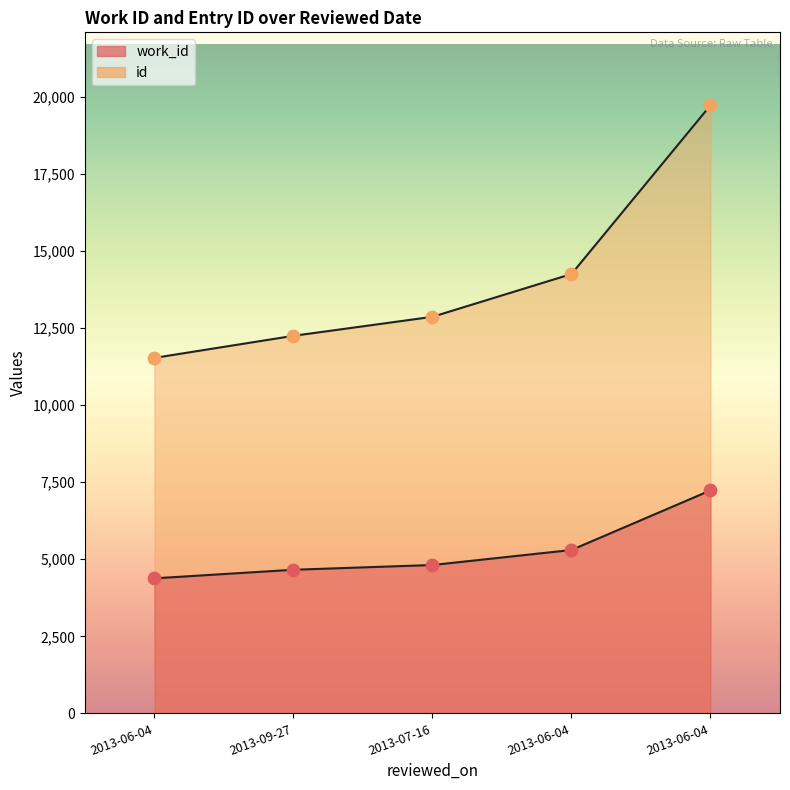

Which series has the largest total across all categories?

id